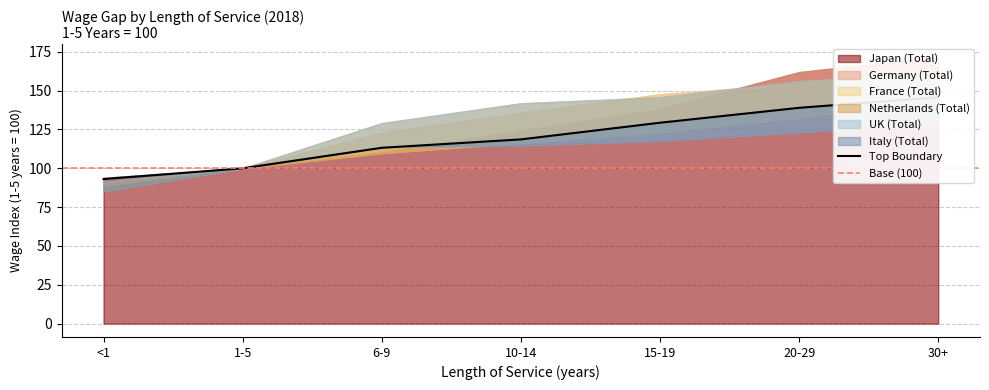

Reading left to right, list all the values displayed in this chart.

Japan (Total): <1=93.9	1-5=100.0	6-9=110.7	10-14=124.4	15-19=138.2	20-29=161.9	30+=171.8
Germany (Total): <1=91.0	1-5=100.0	6-9=122.9	10-14=135.7	15-19=147.7	20-29=154.4	30+=164.0
France (Total): <1=88.3	1-5=100.0	6-9=109.8	10-14=116.4	15-19=123.2	20-29=132.6	30+=144.1
Netherlands (Total): <1=85.7	1-5=100.0	6-9=129.1	10-14=141.9	15-19=145.7	20-29=156.2	30+=161.5
UK (Total): <1=85.2	1-5=100.0	6-9=113.8	10-14=114.9	15-19=117.7	20-29=123.2	30+=129.2
Italy (Total): <1=93.1	1-5=100.0	6-9=113.2	10-14=118.6	15-19=129.3	20-29=138.9	30+=145.7